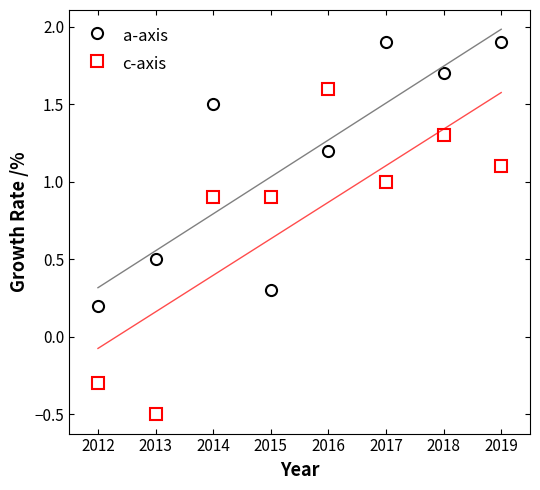

What is the value of the a-axis point at the 3rd from the left?

1.5